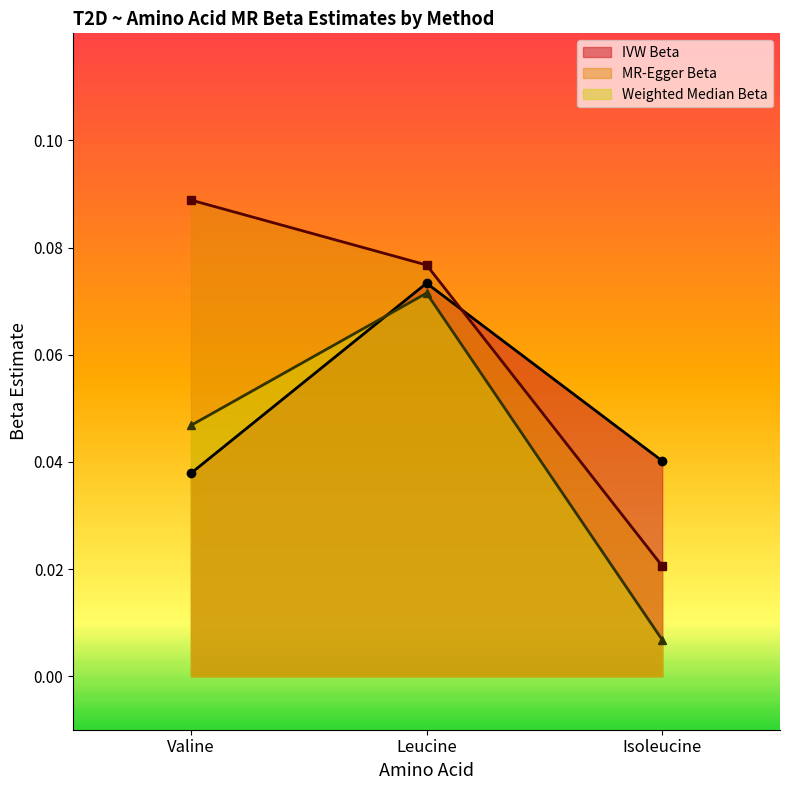

What is the approximate value of IVW Beta at Leucine?

0.1